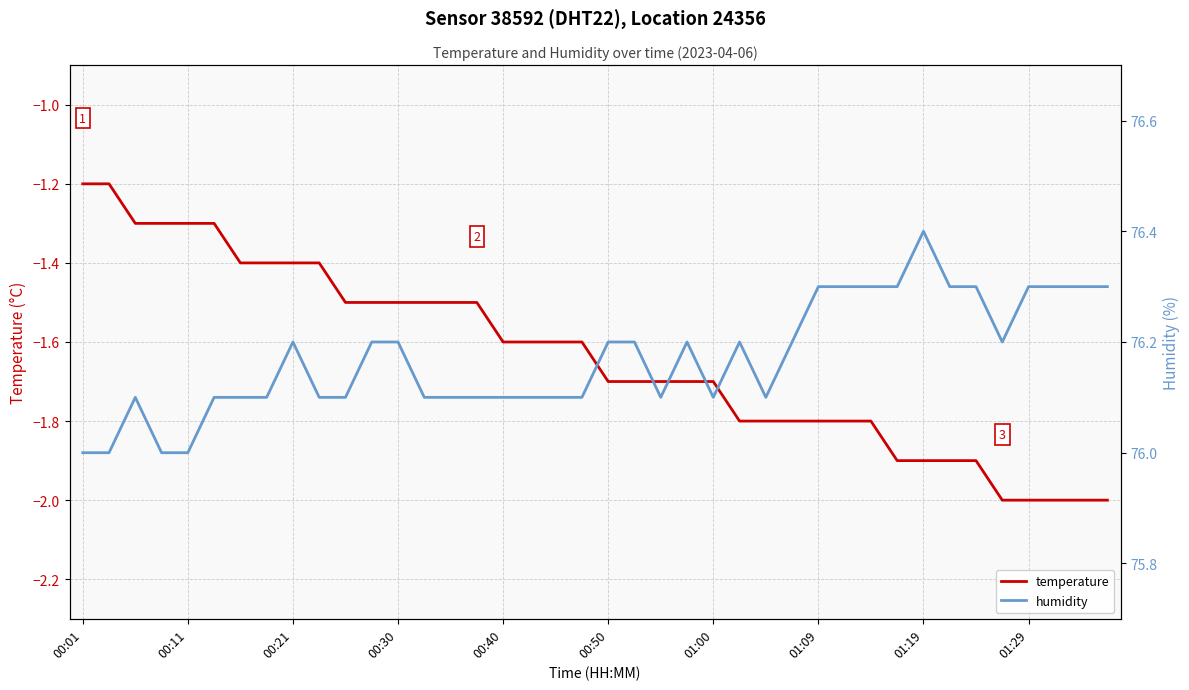

True or false: humidity and temperature intersect in this chart.

False